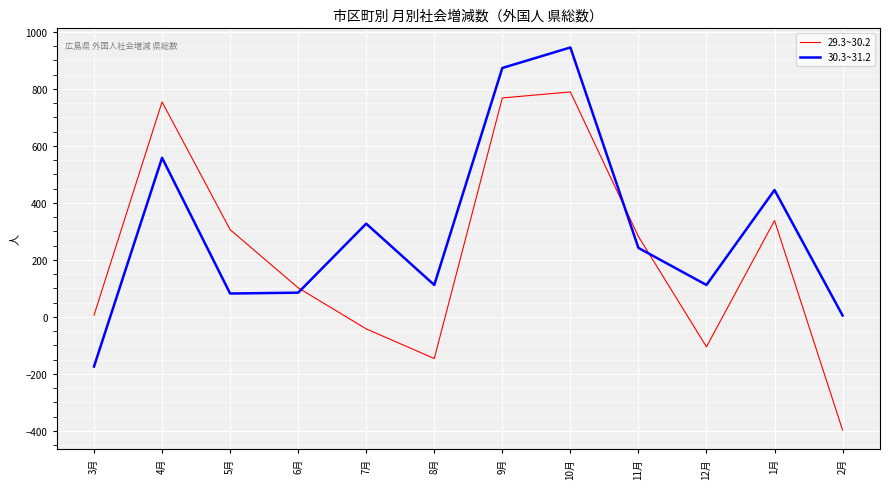

Is the value of 29.3~30.2 at 6月 greater than the value of 30.3~31.2 at 6月?

Yes